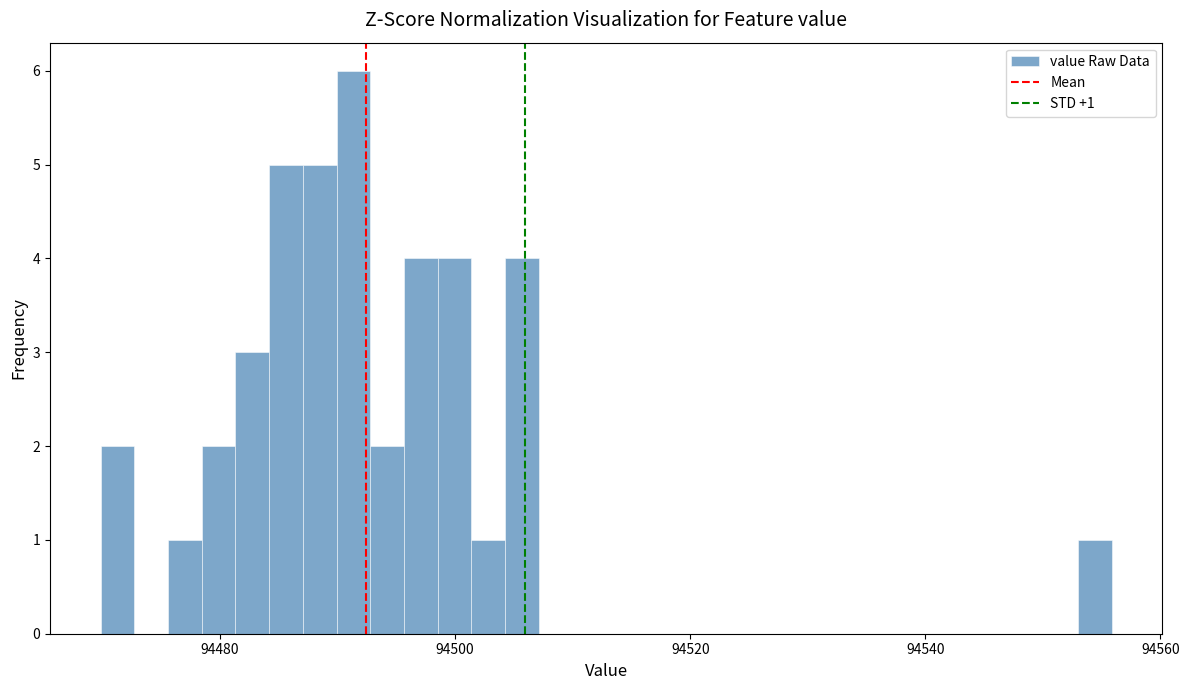

Read against the x-axis, roughly where is the centre of the tallest bar?

94492